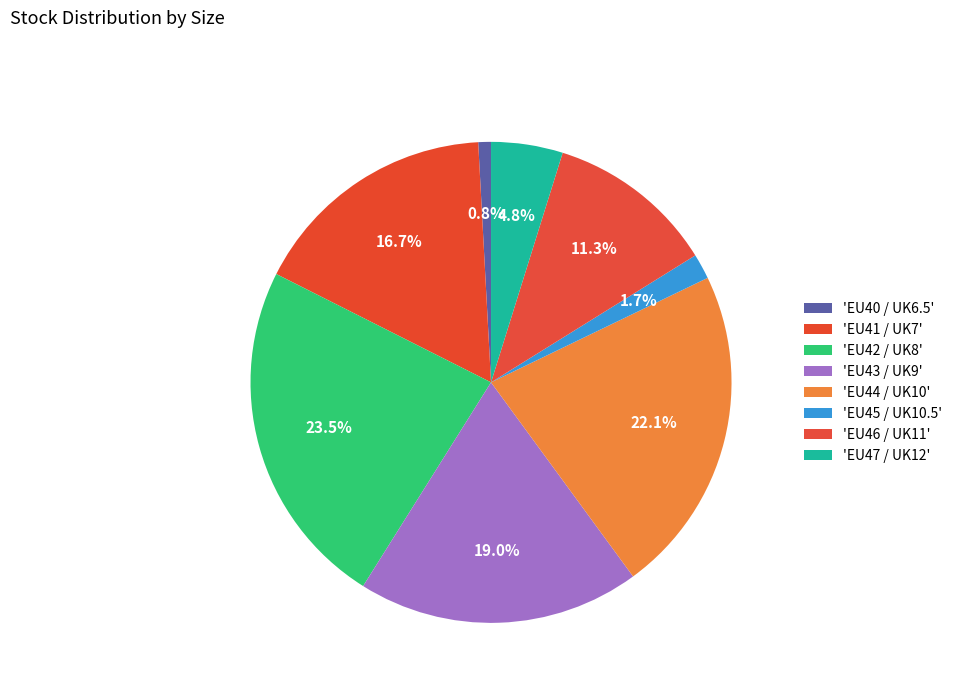

Count the number of slices in the pie.

8